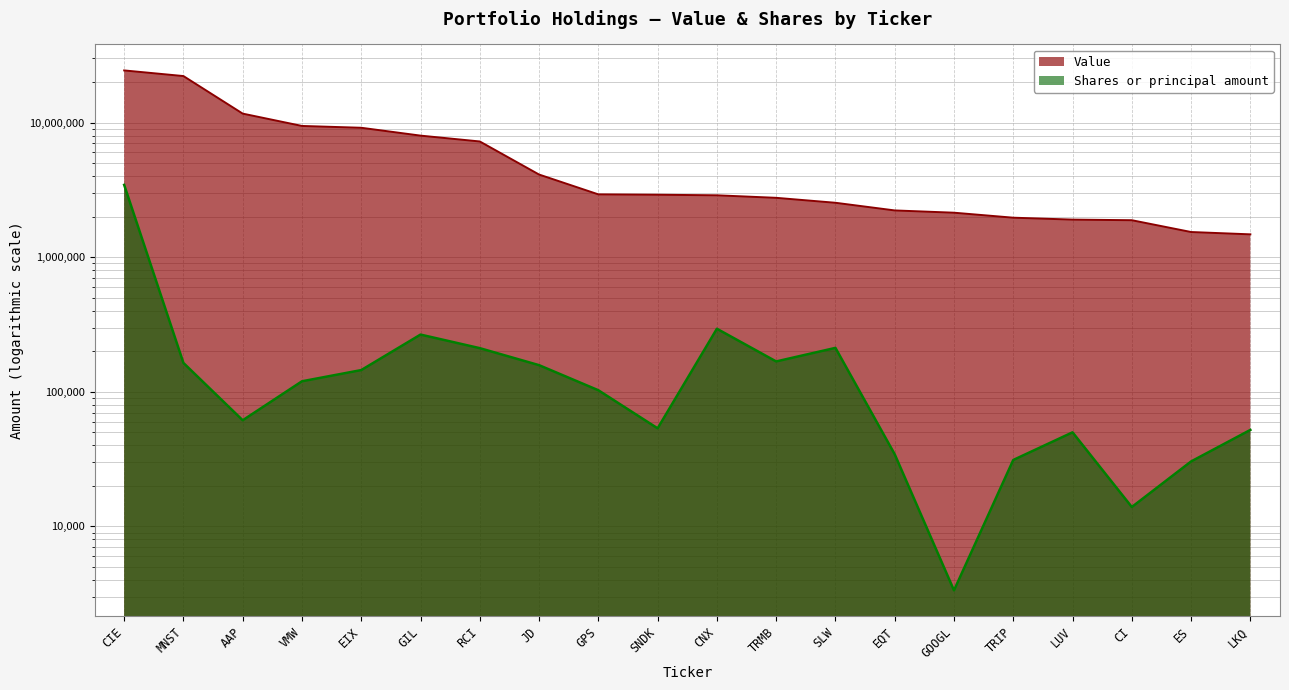

How many values in the Value series exceed 2910000?

9